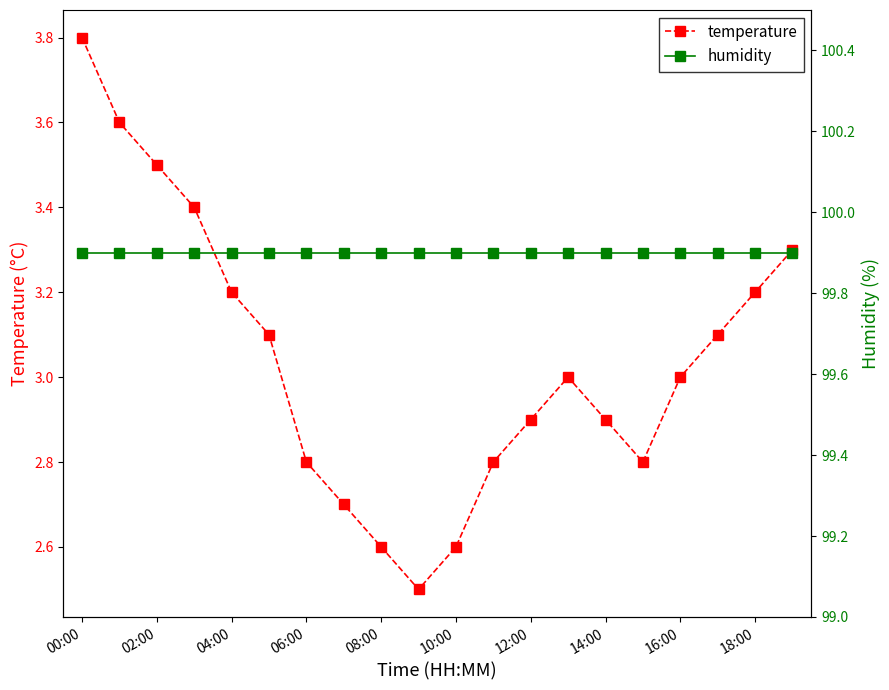

In temperature, how many points are lower than both neighbors (excluding endpoints)?

2